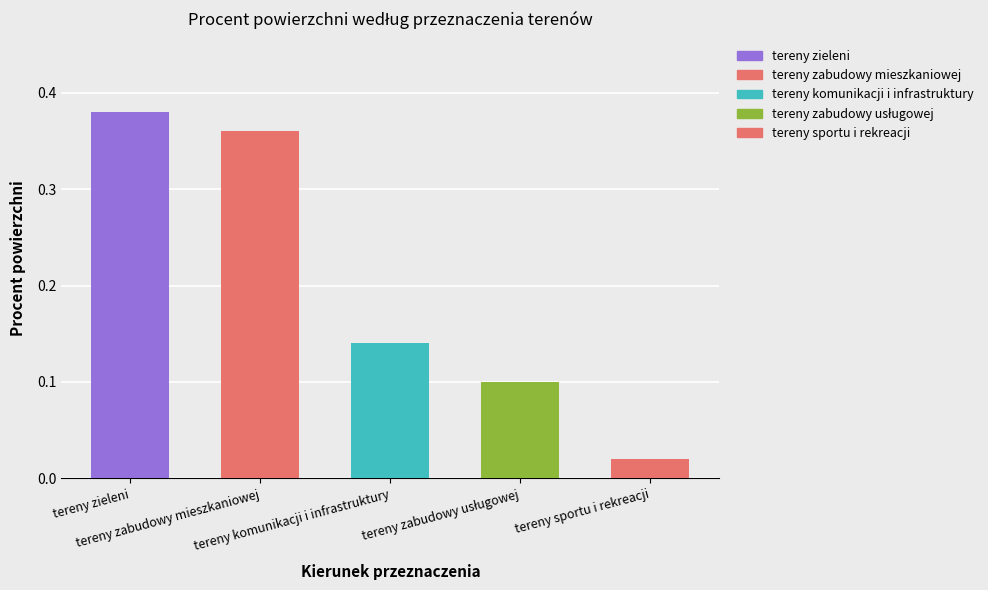

What is the label of the 2nd bar from the left?

tereny zabudowy mieszkaniowej